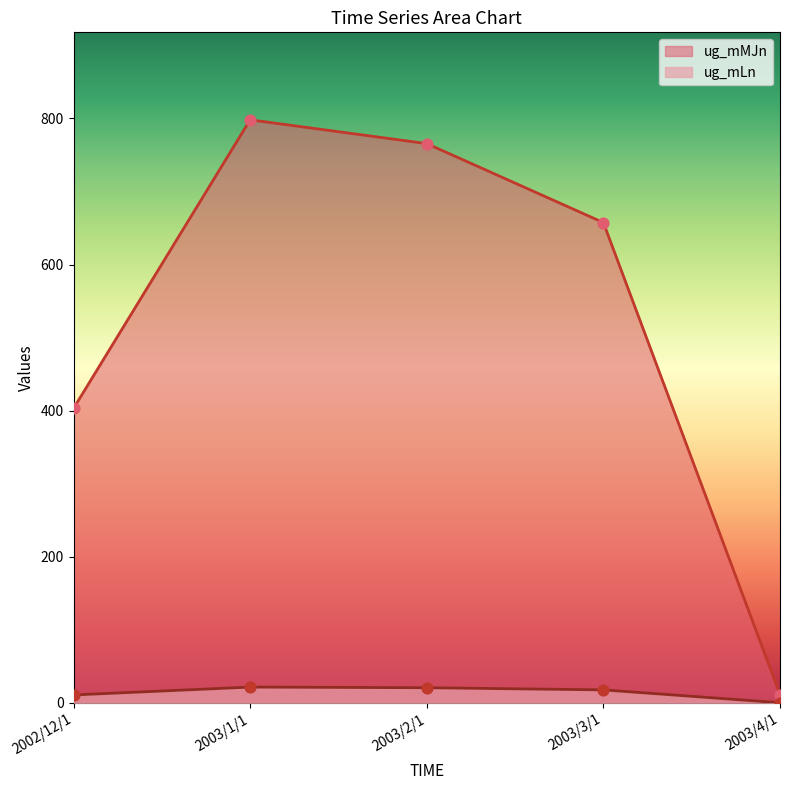

At how many categories does at least one series exceed 613?

3